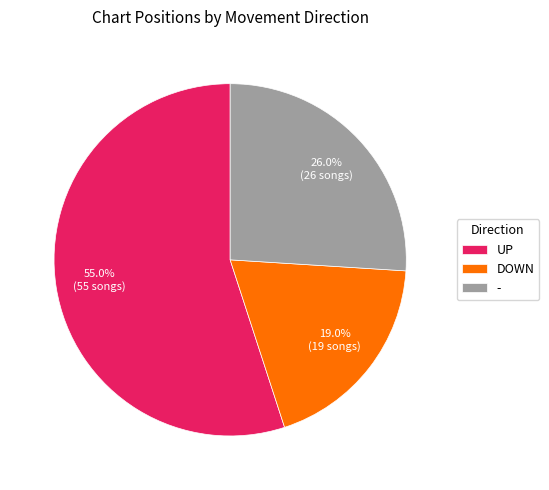

How many slices are in this pie chart?

3